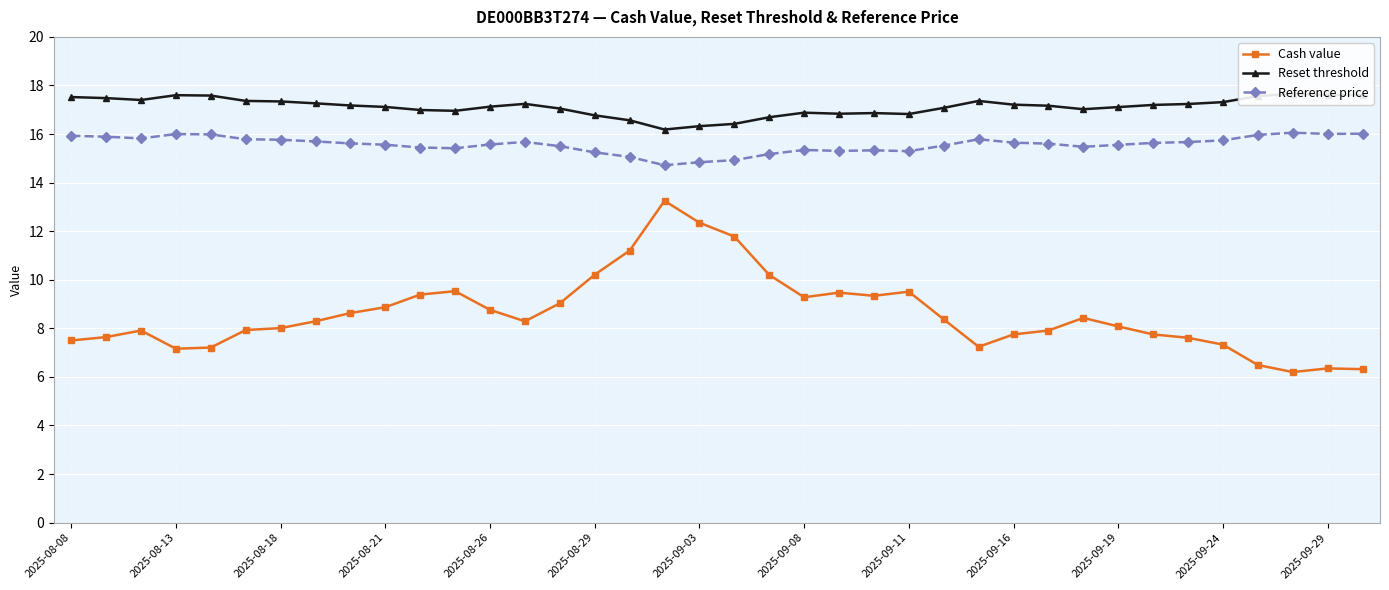

What is the sum of all Reset threshold values?

650.7